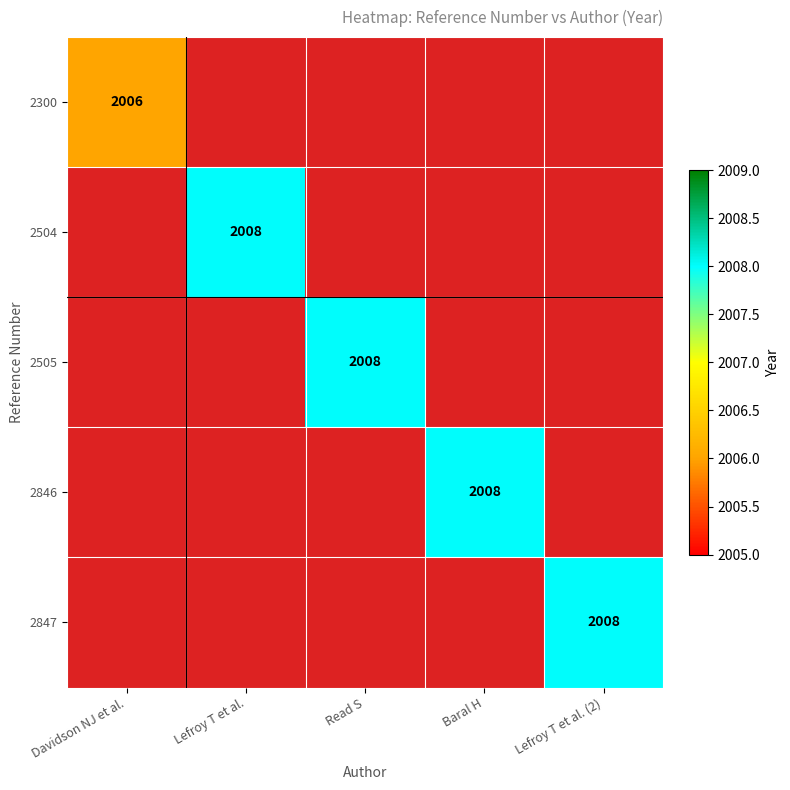

At how many categories does at least one series exceed 0?

5